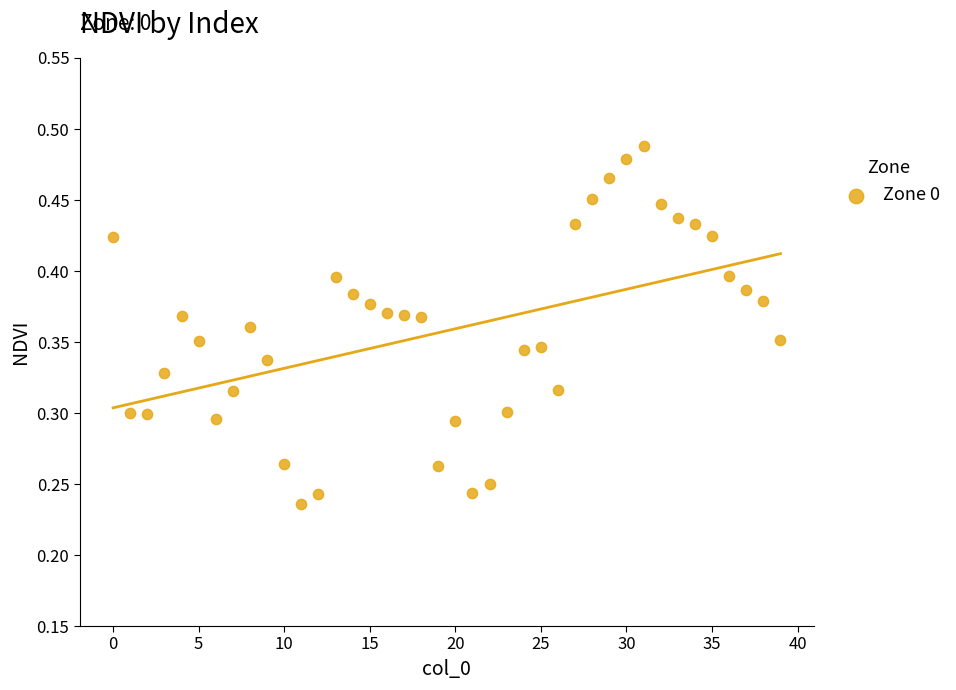

How many points are shown in the scatter plot?

40